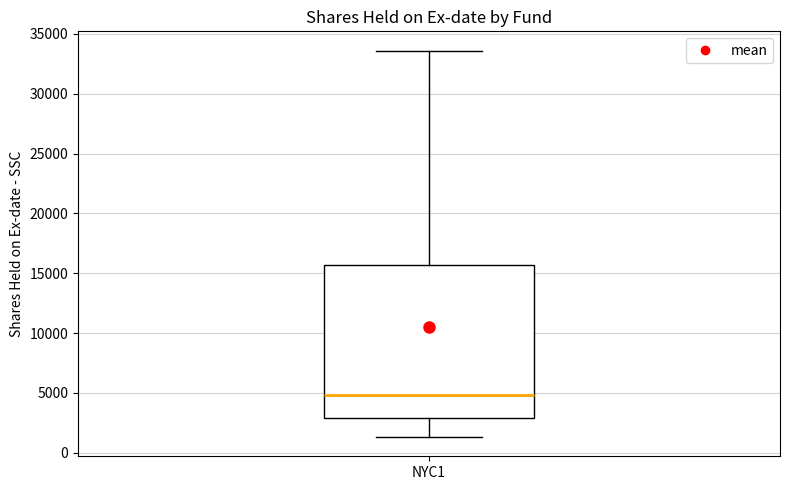

Transcribe this box plot: give where the median line is, the range the box spans, and where the two whiskers end, as read against the y-axis. The values are not printed on the chart, so give them approximately, as read against the axis.

median 5000, box 3000 to 15500, whiskers 1500 to 33500